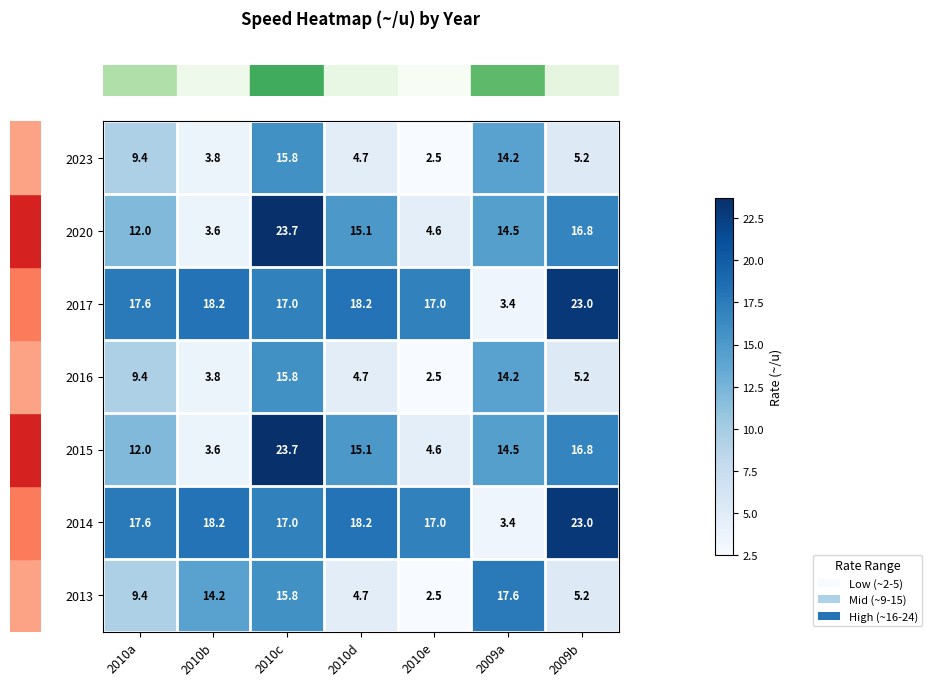

What is the average value of the 2023 series?

7.9